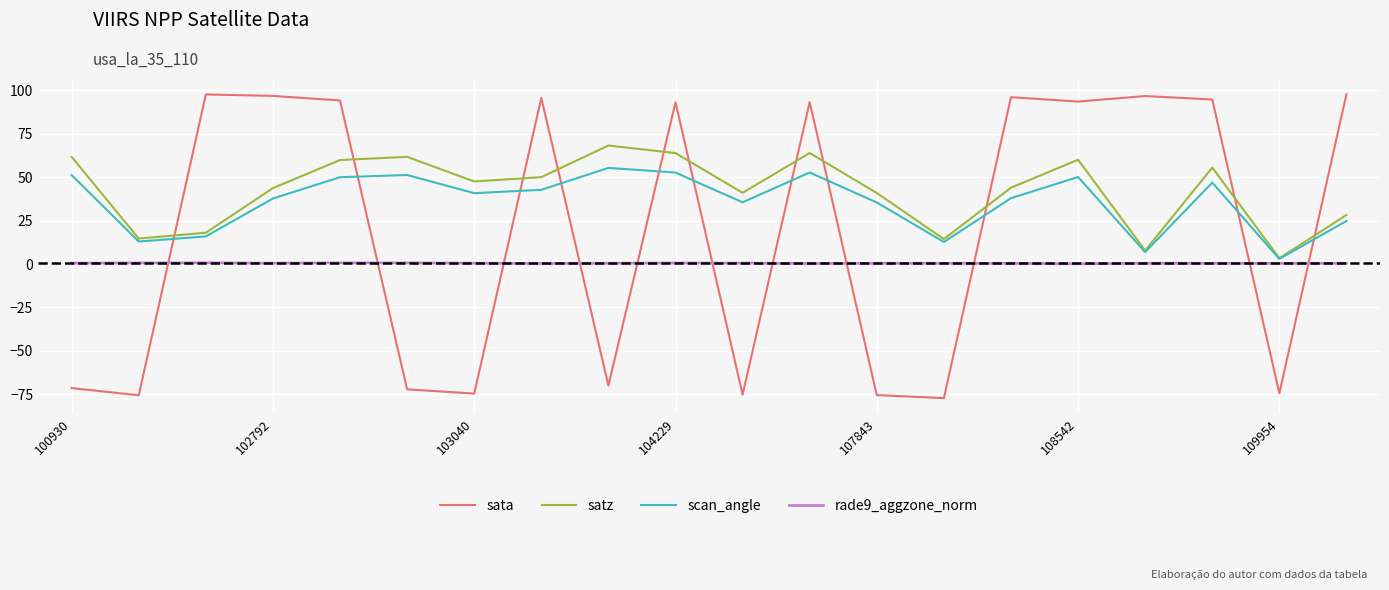

Rank the series by their average value, from lowest to highest.

rade9_aggzone_norm, sata, scan_angle, satz